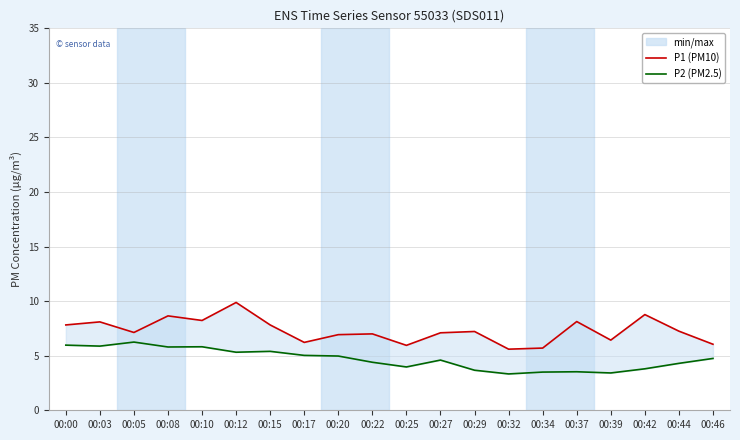

Is it true that P1 (PM10) equals 2.3 at 00:22?

False